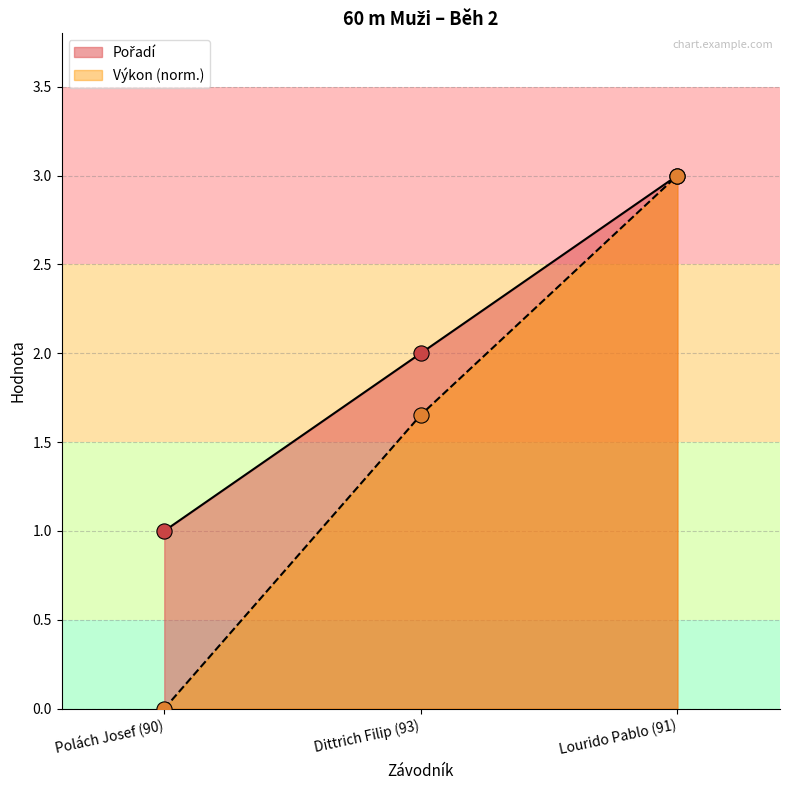

At which category is the sum across all series the highest?

Lourido Pablo (91)